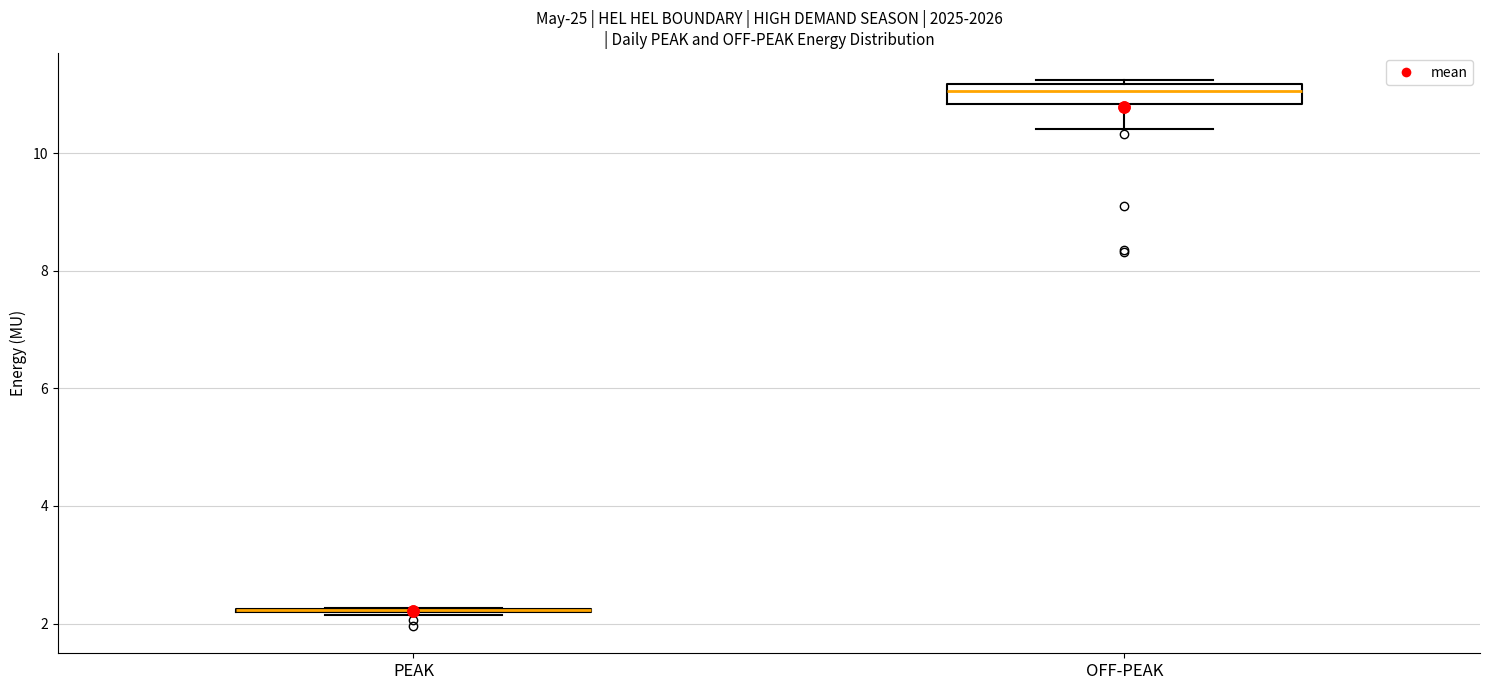

Where does the median line of the box for OFF-PEAK sit on the y-axis? The values are not printed on the chart, so give them approximately, as read against the axis.

11.0